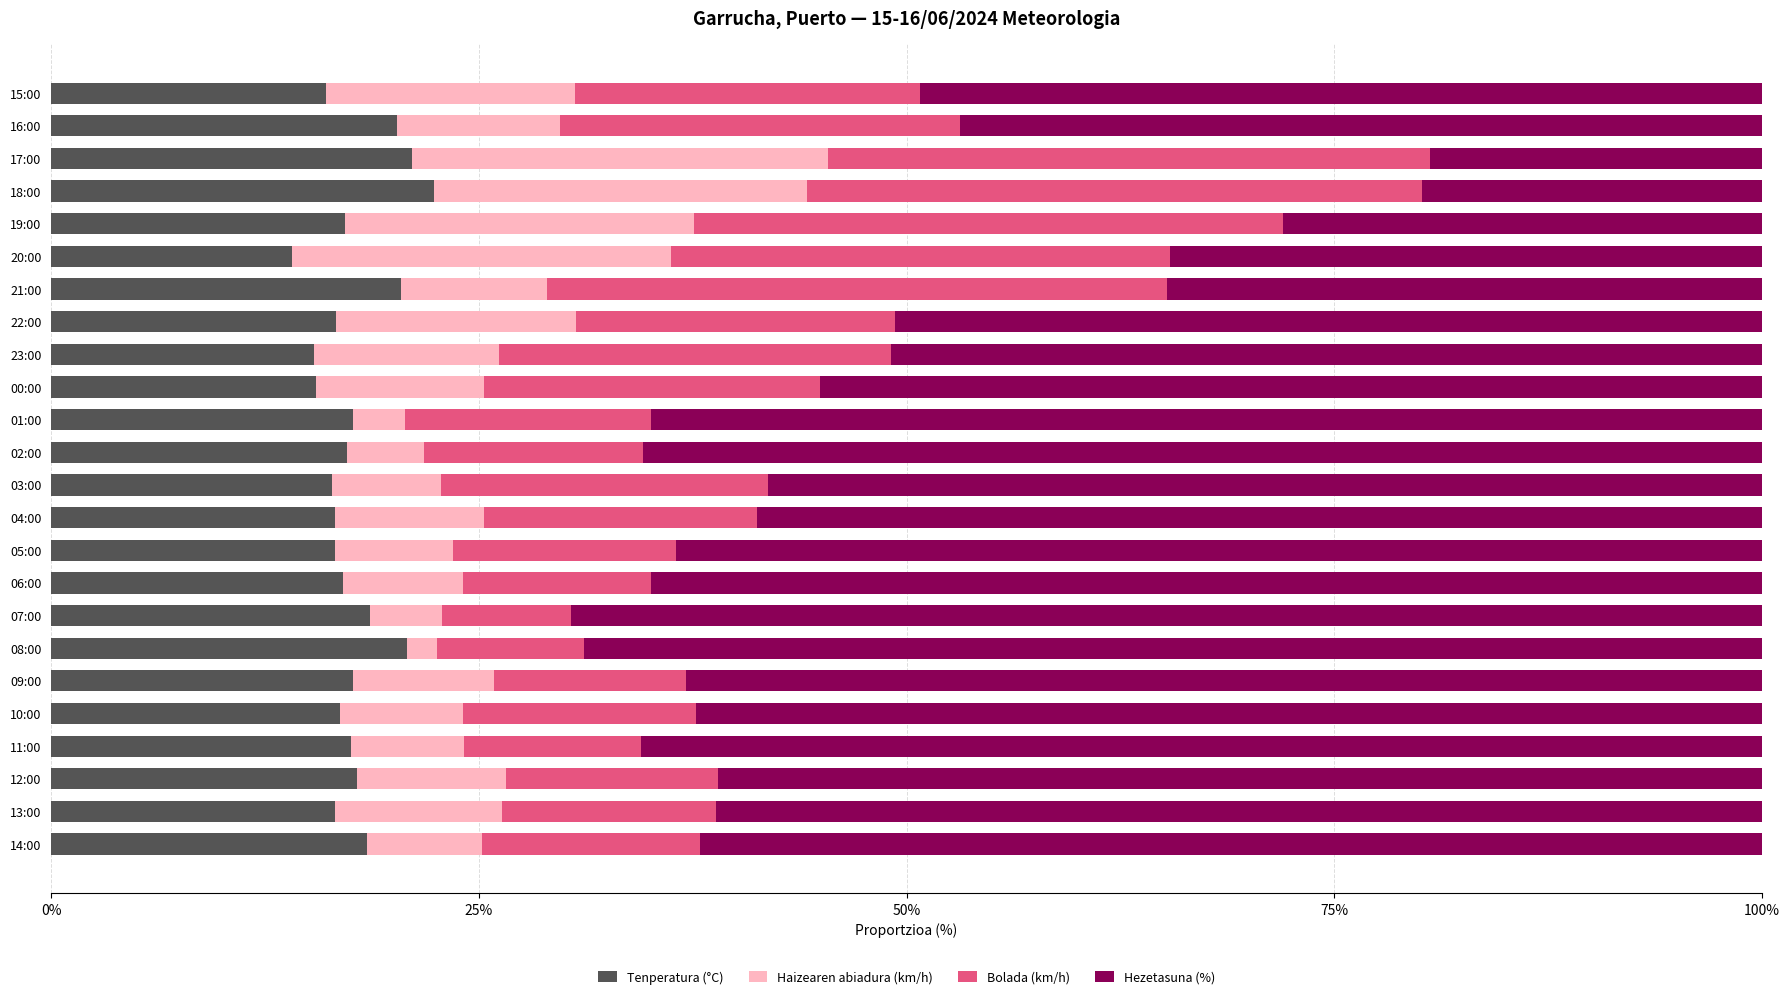

What is the sum of all Tenperatura (°C) values?

425.1